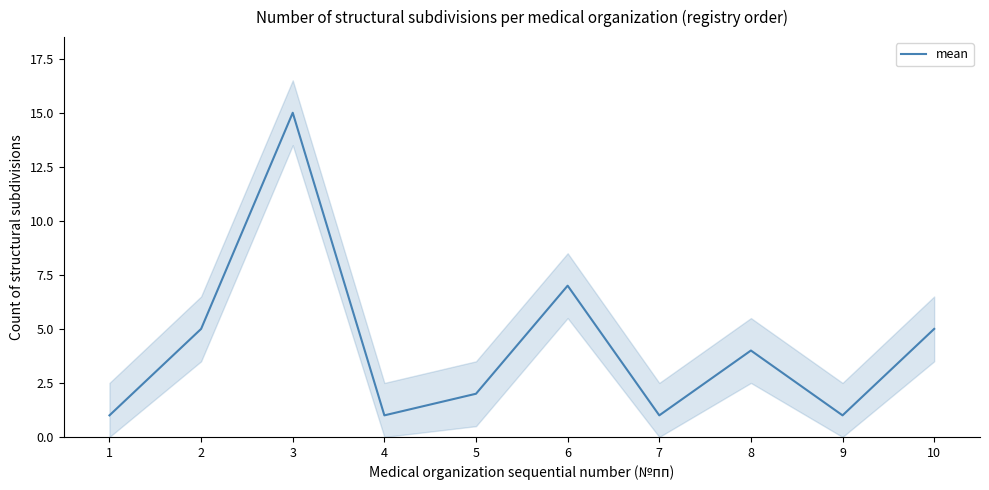

How many values are below 4?

5